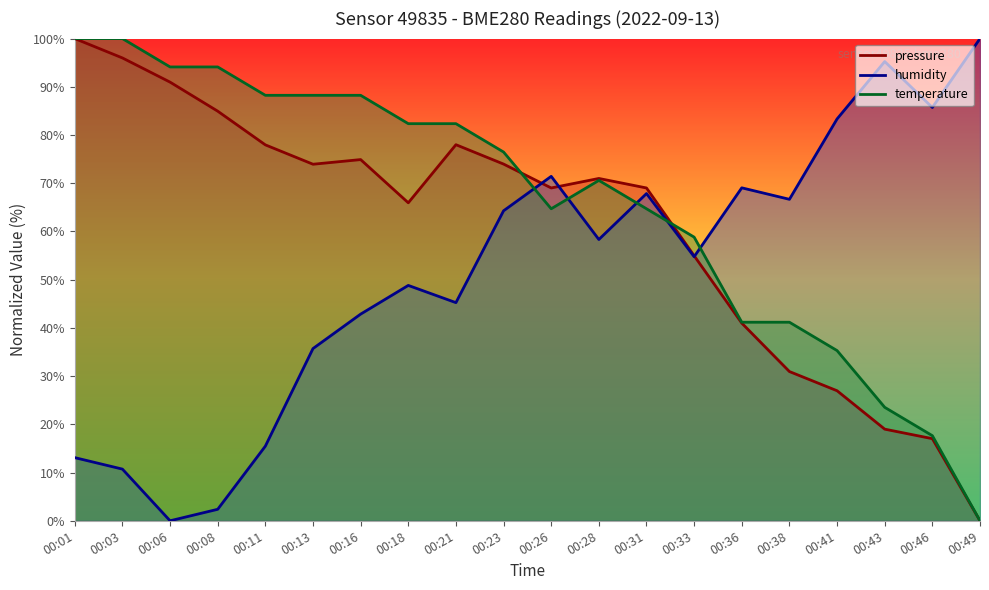

How many data points in pressure are above 70?

10